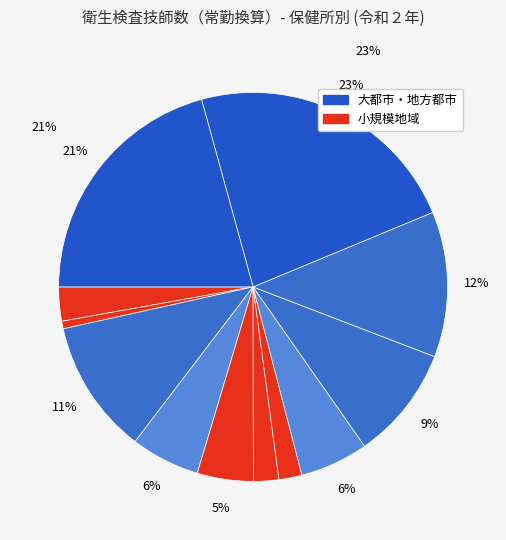

How many slices are in this pie chart?

12